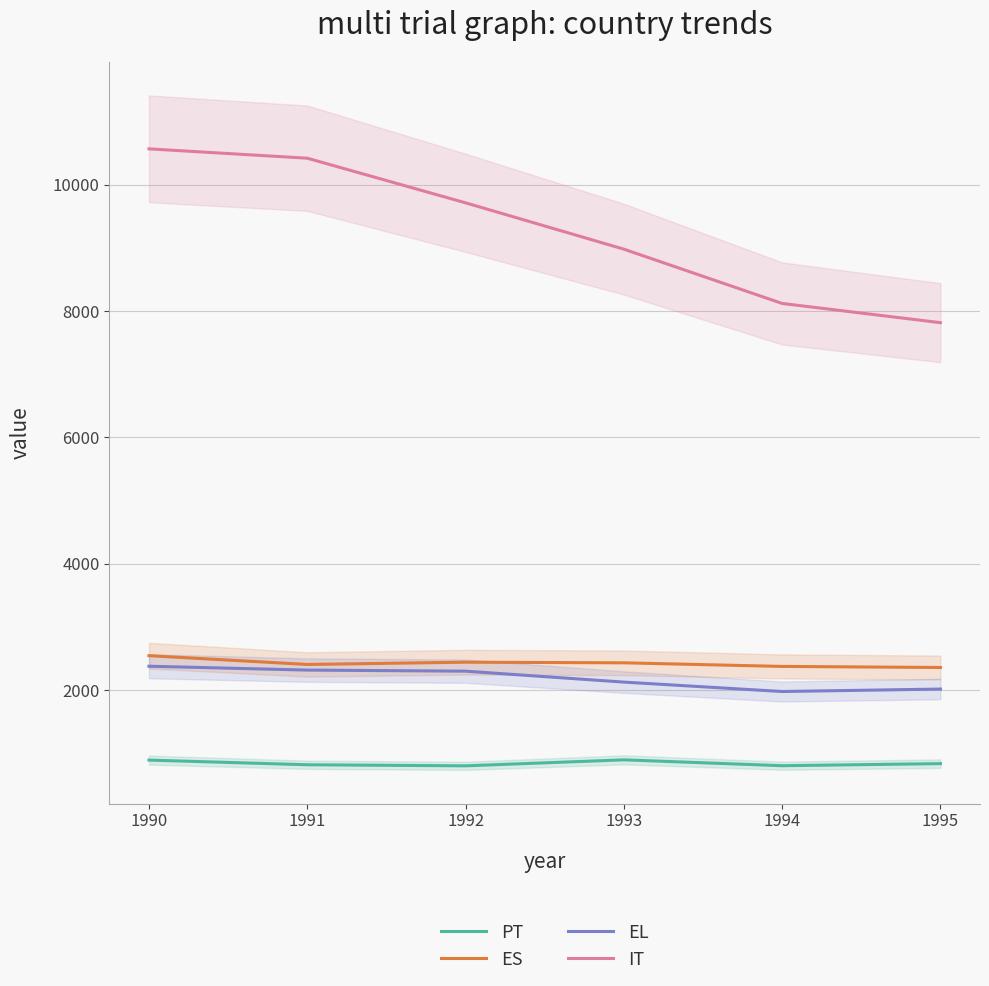

At which category does the chart reach its minimum across all series?

1992